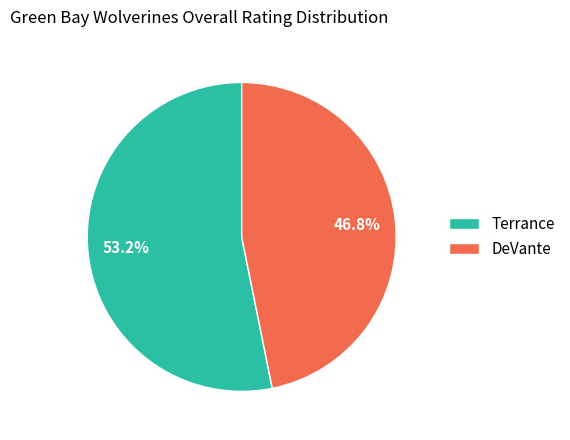

How many segments does this pie chart have?

2